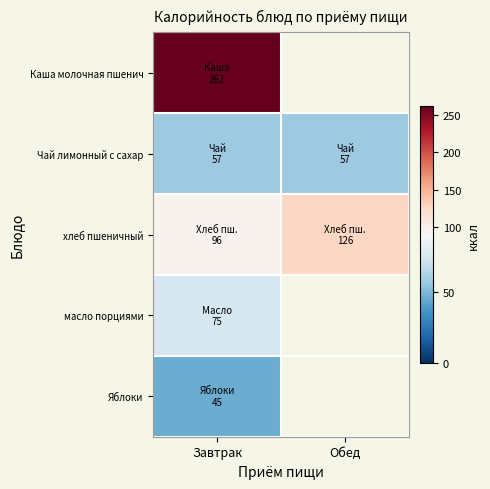

At which category is the sum across all series the highest?

Завтрак